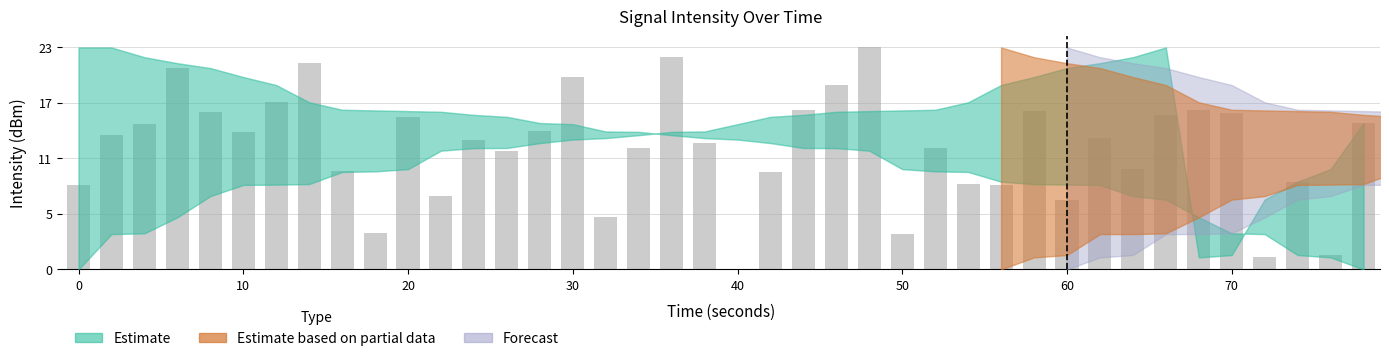

Are the bars horizontal?

No